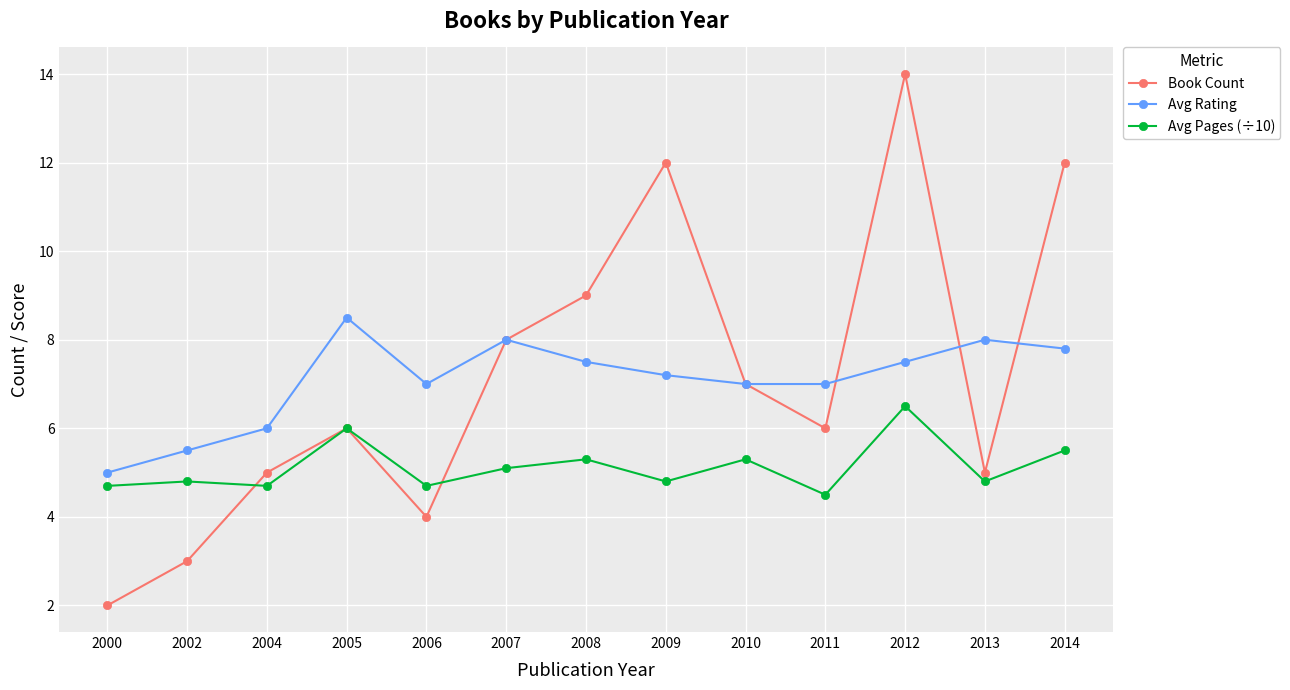

What is the average value of the Avg Rating series?

7.1